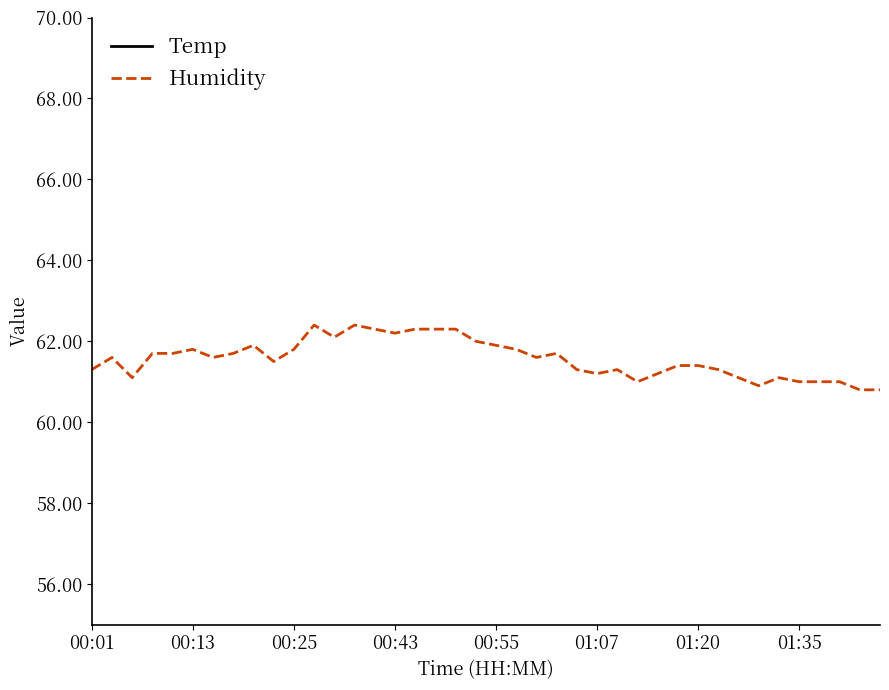

How many series are shown in this chart?

2